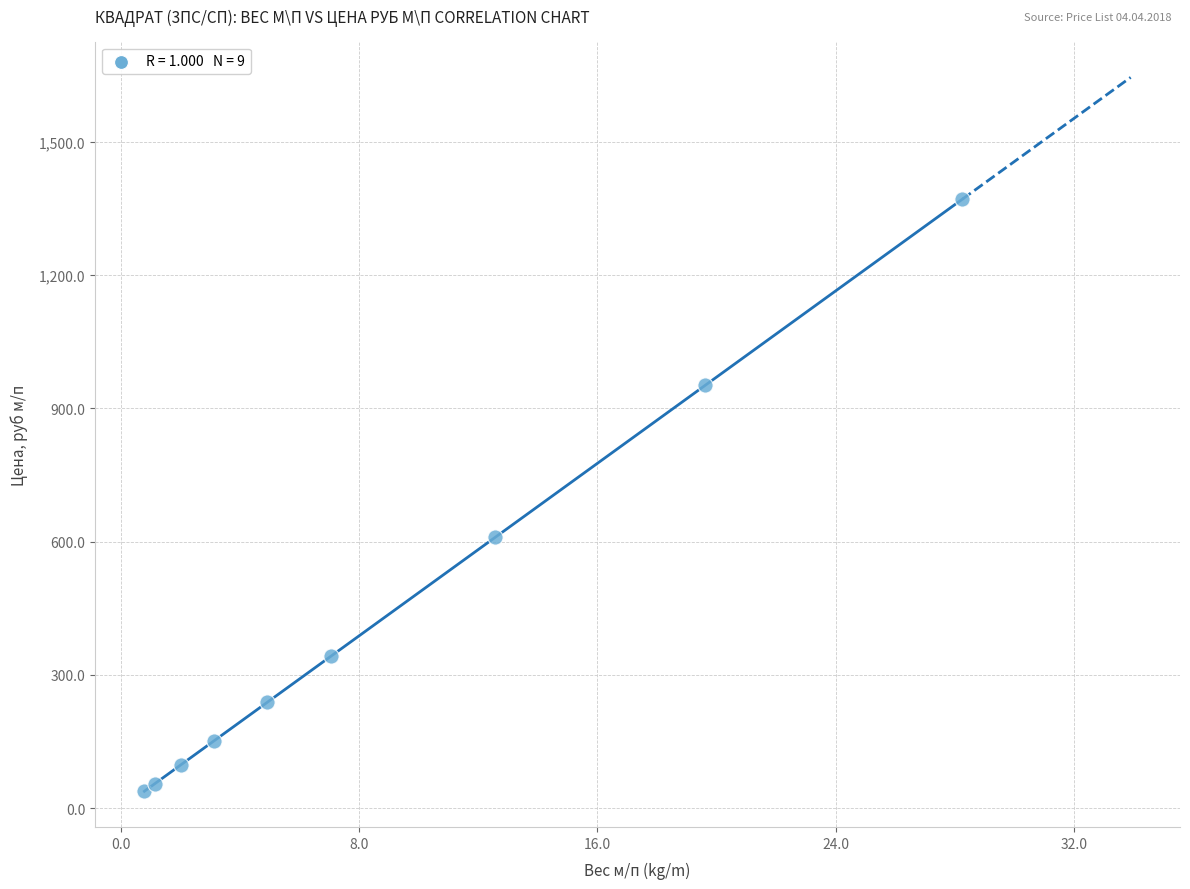

What Y value in the scatter plot is closest to 704?

609.2